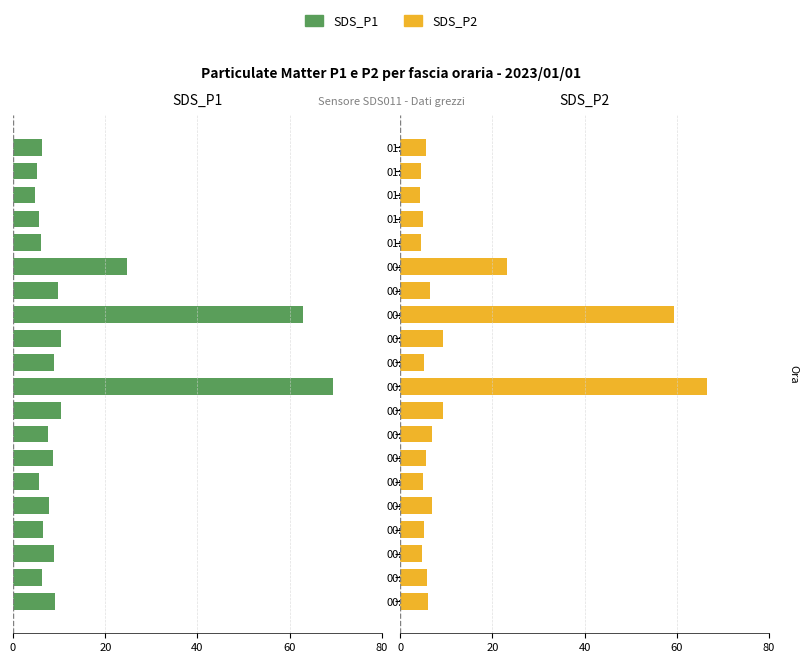

What is the highest value of the SDS_P2 series?

66.5